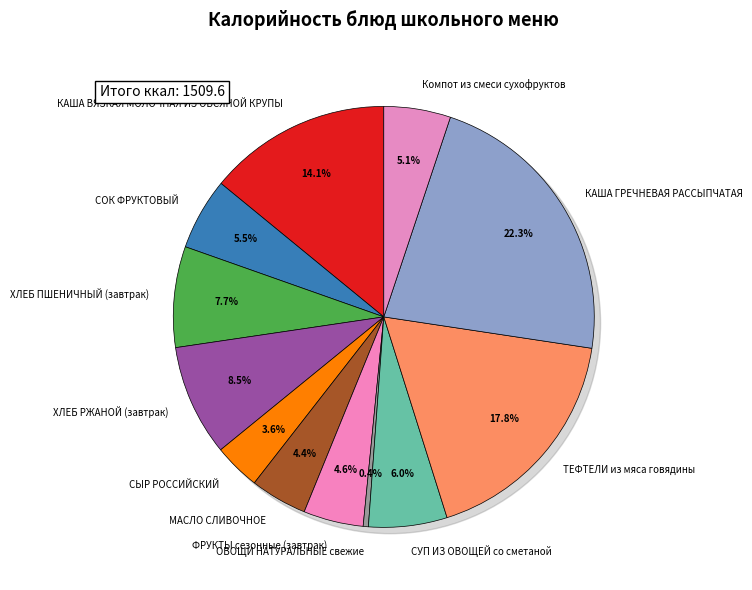

Do ФРУКТЫ сезонные (завтрак) and ХЛЕБ РЖАНОЙ (завтрак) together represent more than half of the pie?

No